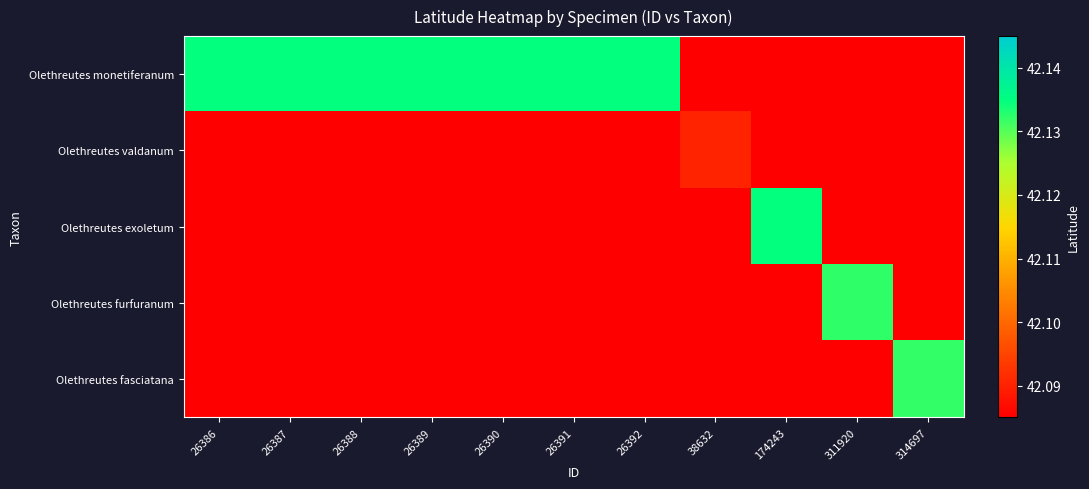

List the series in order of their peak value, highest first.

Olethreutes monetiferanum, Olethreutes exoletum, Olethreutes furfuranum, Olethreutes fasciatana, Olethreutes valdanum